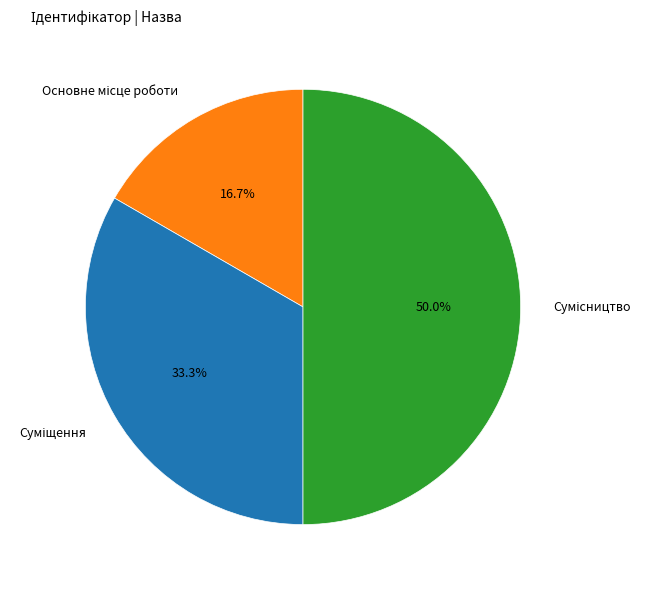

How many slices are in this pie chart?

3